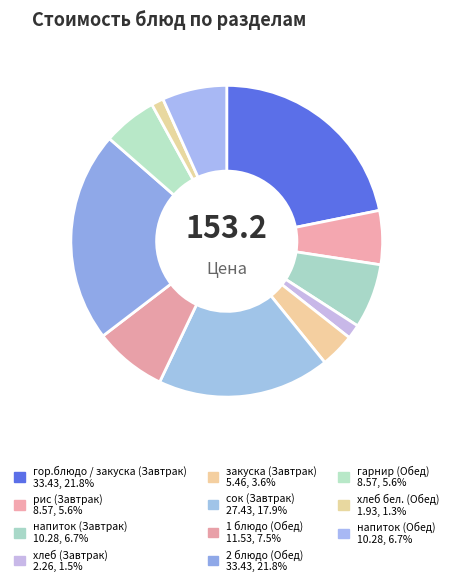

To the nearest percent, what is the difference between the гор.блюдо / закуска (Завтрак) and рис (Завтрак) slice percentages?

16%